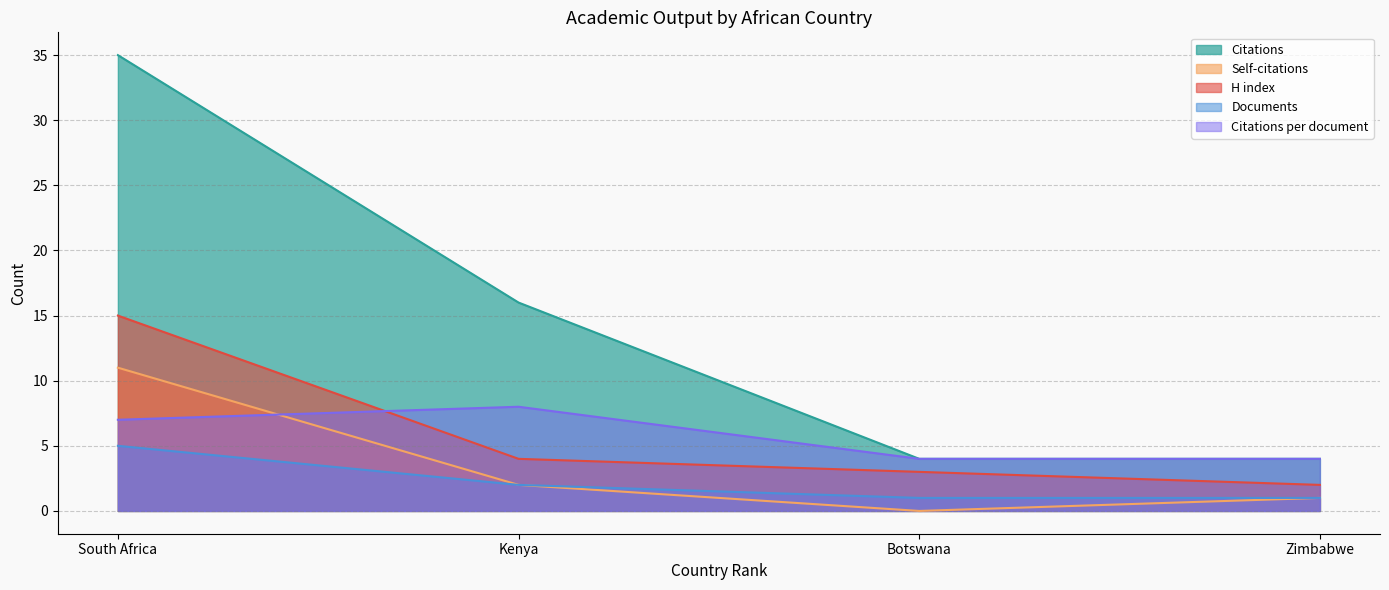

How many times do Citations per document and H index cross each other?

1